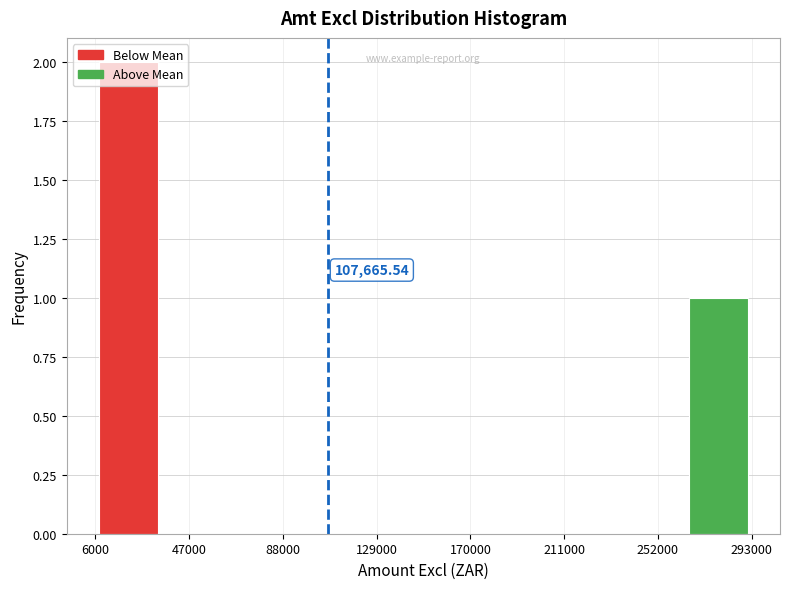

Which range on the x-axis has the tallest bar?

5000 to 35000